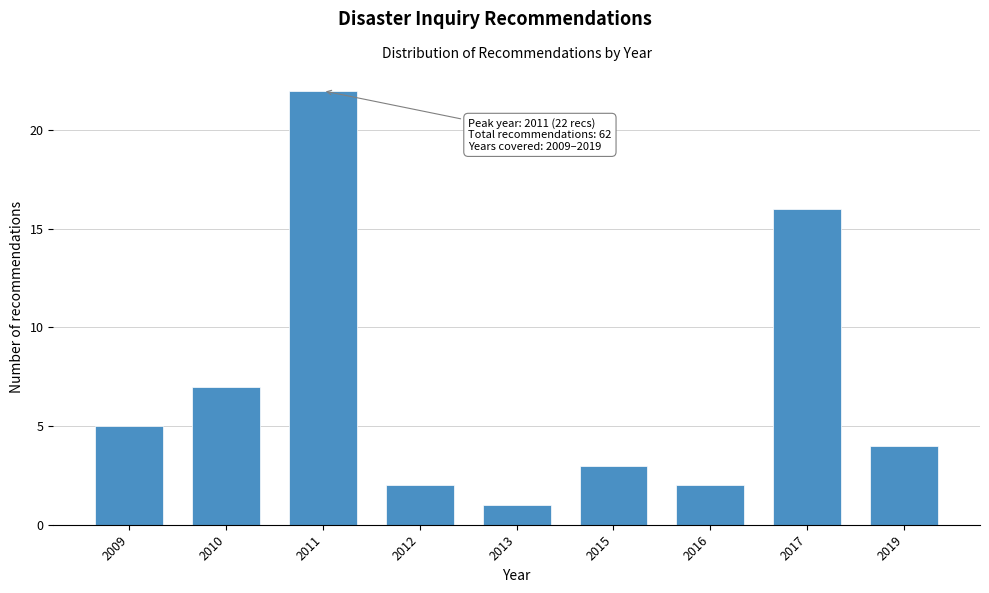

Reading left to right, extract all data points from this chart.

2009=5	2010=7	2011=22	2012=2	2013=1	2015=3	2016=2	2017=16	2019=4